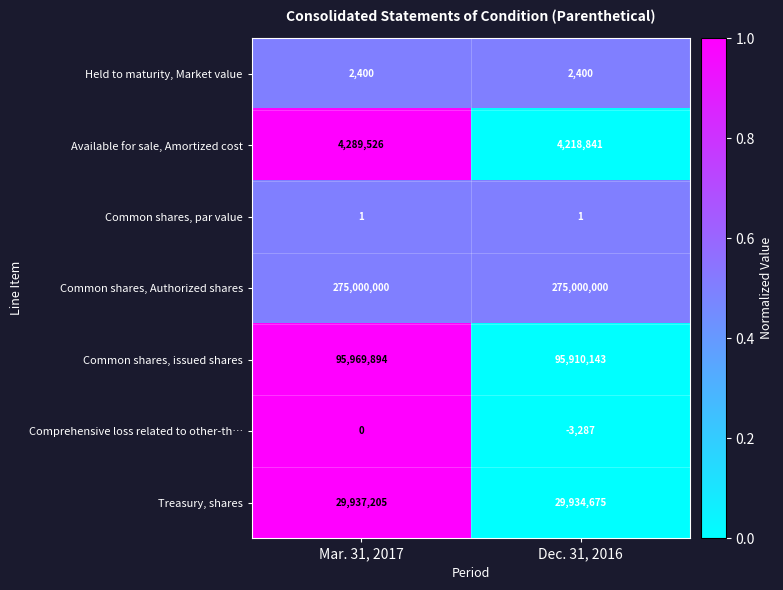

Which series has the widest spread of values?

Available for sale, Amortized cost